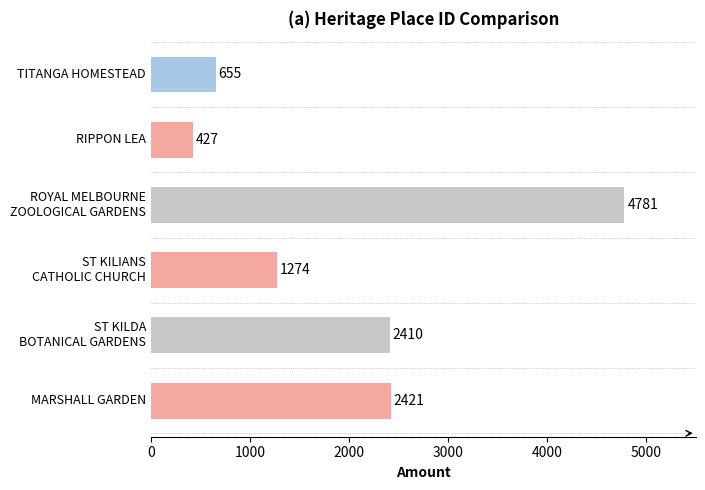

What is the ratio of the value at TITANGA HOMESTEAD to the value at RIPPON LEA?

1.5